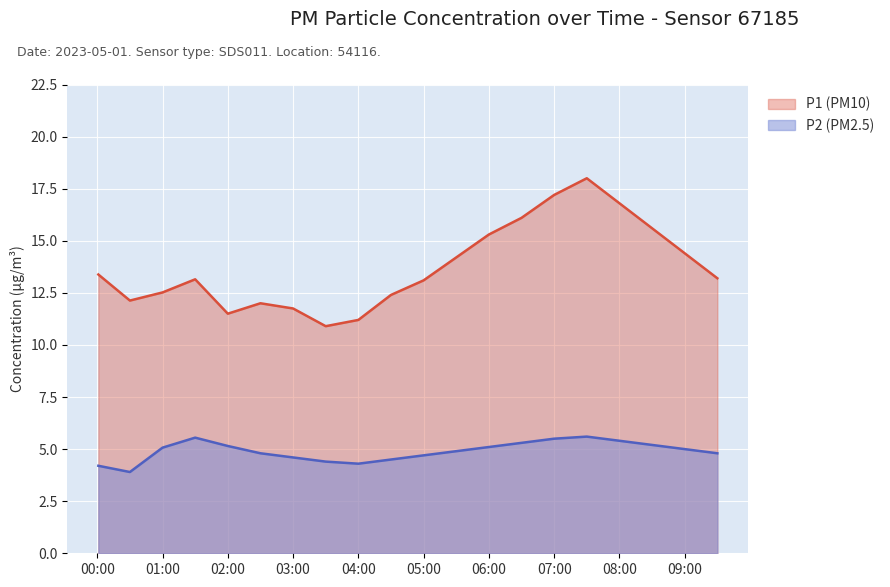

What is the difference between the second highest and minimum values in the P1 series?

6.3